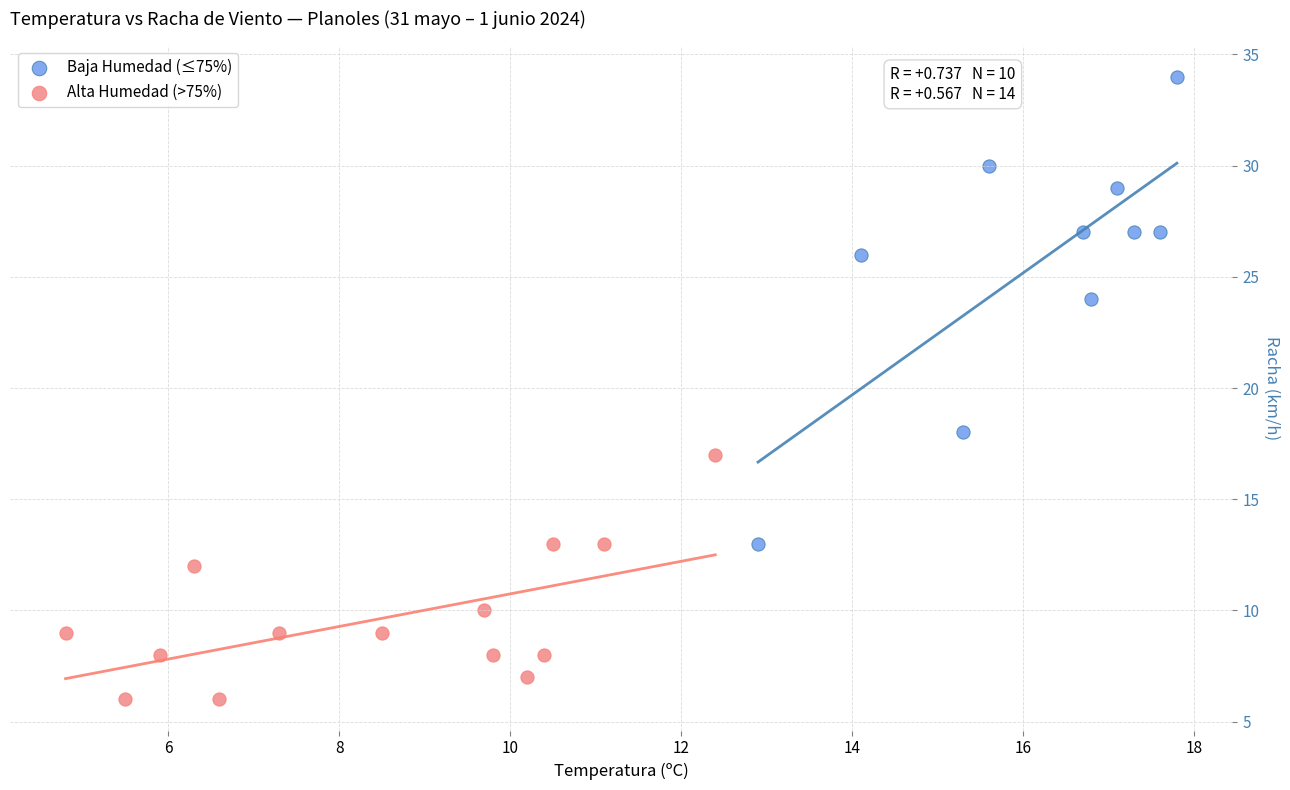

Which series contains the lowest Y value?

Alta Humedad (>75%)